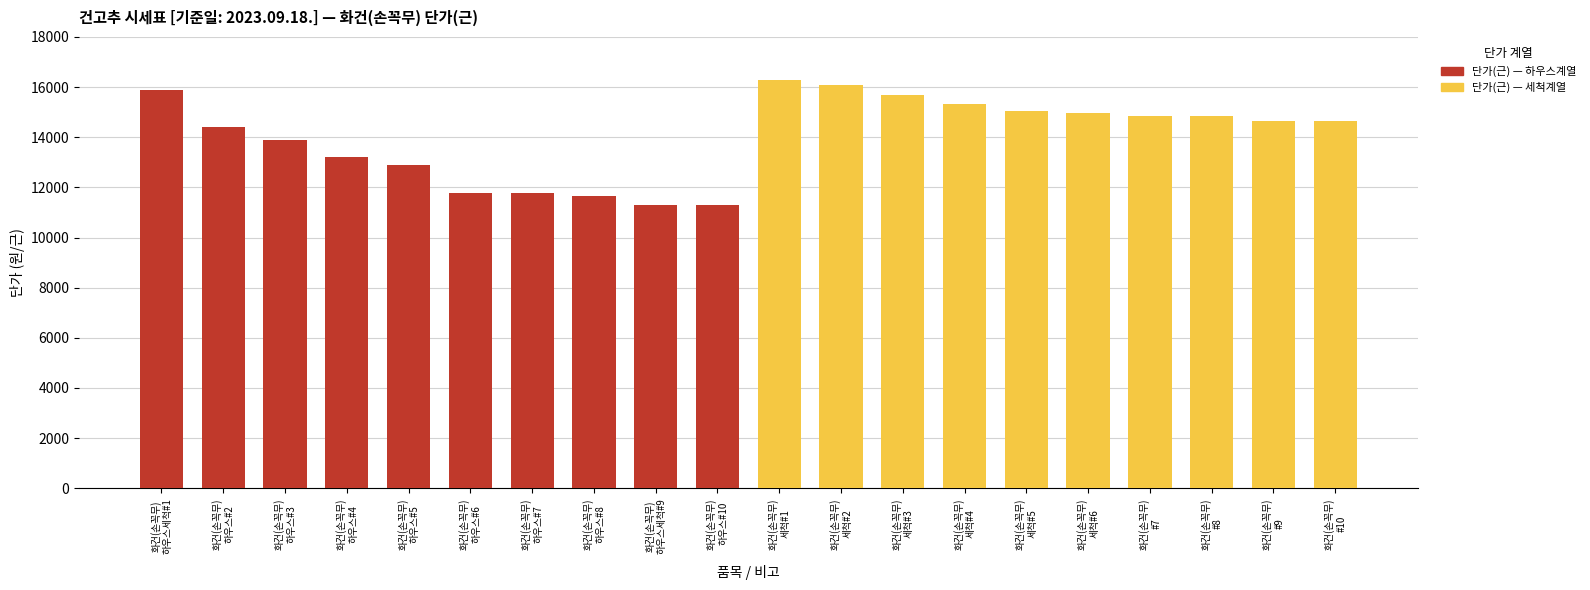

What is the maximum value for 단가(근) — 하우스계열?

15890